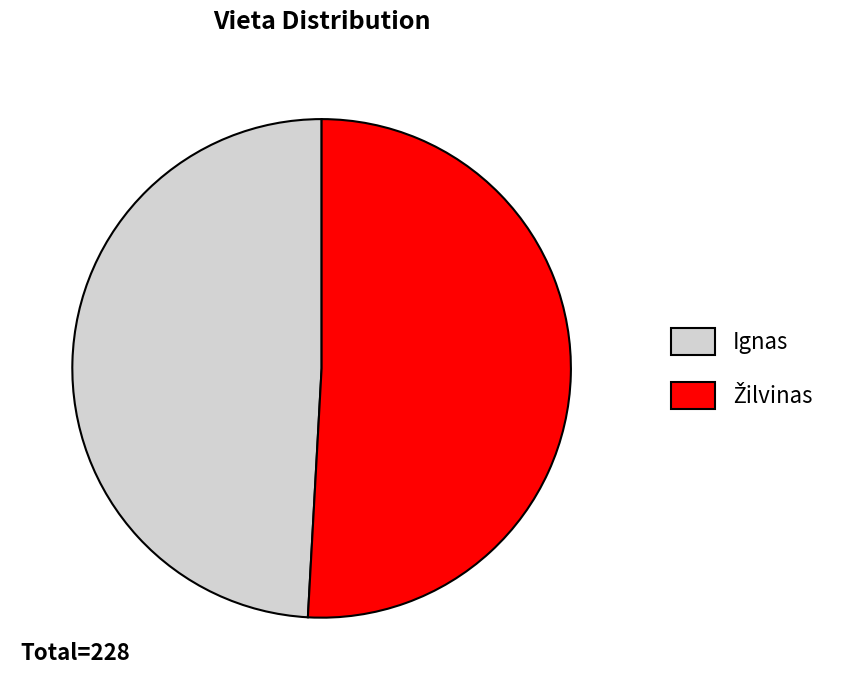

True or false: Ignas accounts for 49% of the total.

True